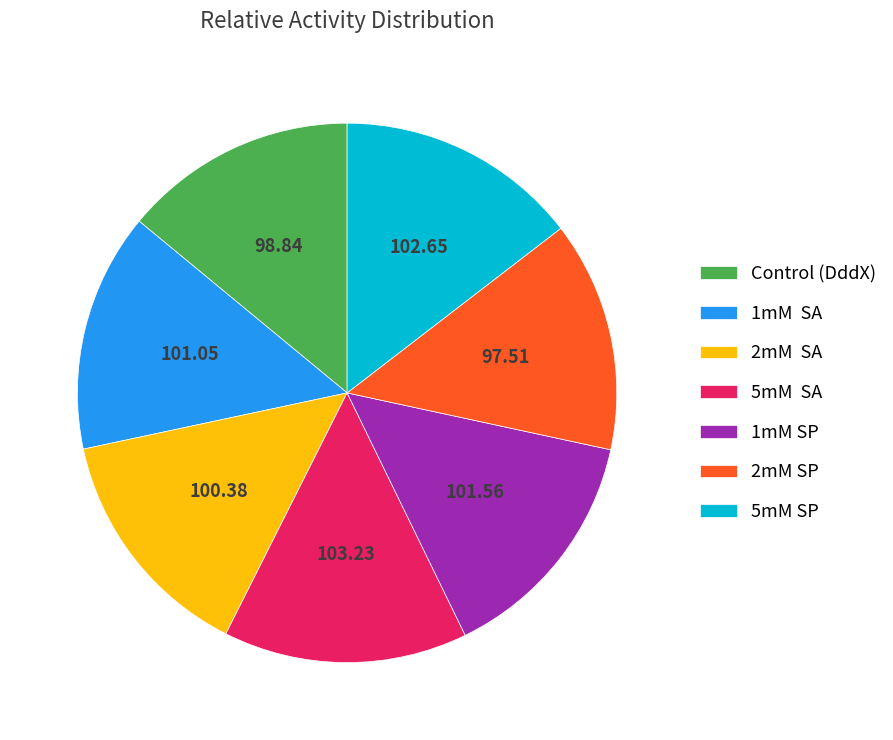

Does 5mM SP account for over 50% of the chart?

No